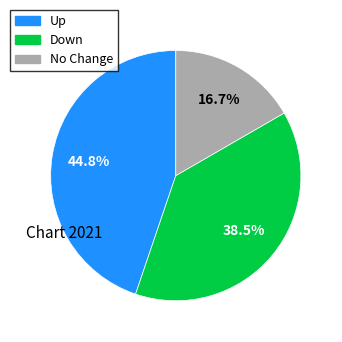

What is the ratio of the value at Up to the value at No Change?

2.7